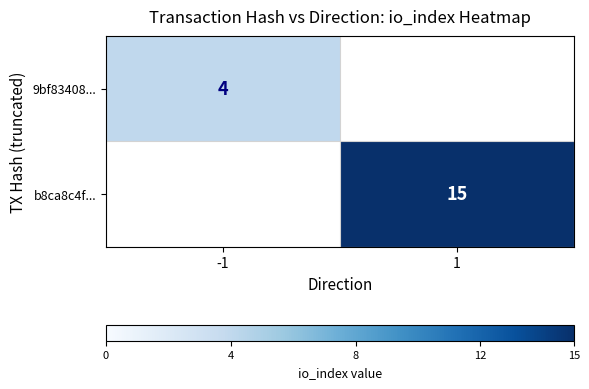

The value of b8ca8c4f... at 1 is 9. True or false?

False